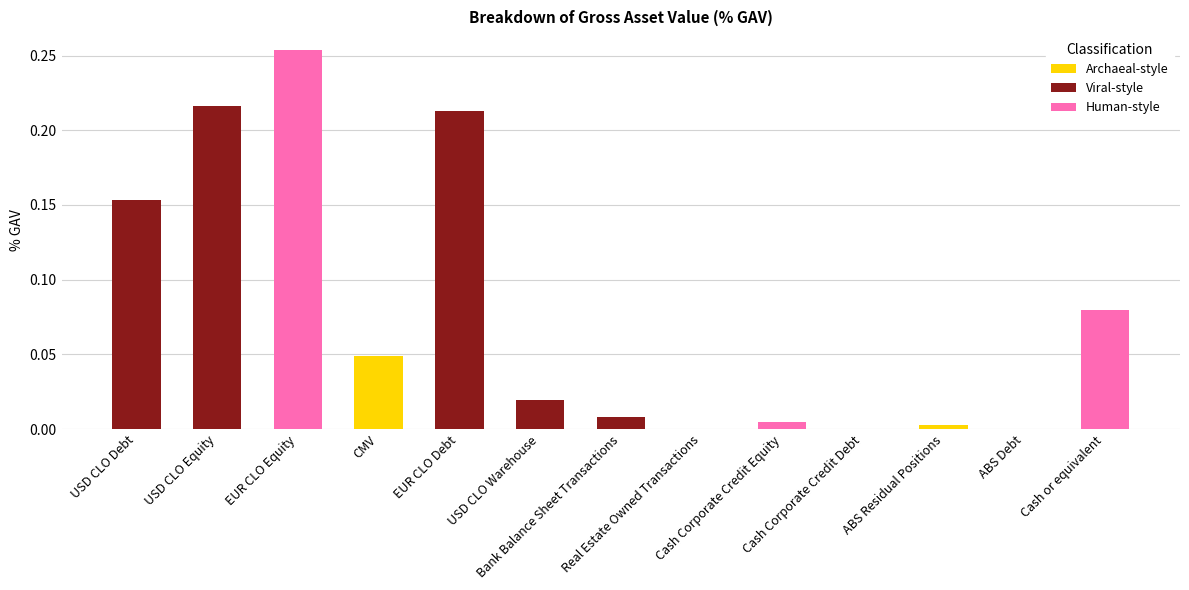

Between USD CLO Warehouse and EUR CLO Debt, which is larger?

EUR CLO Debt